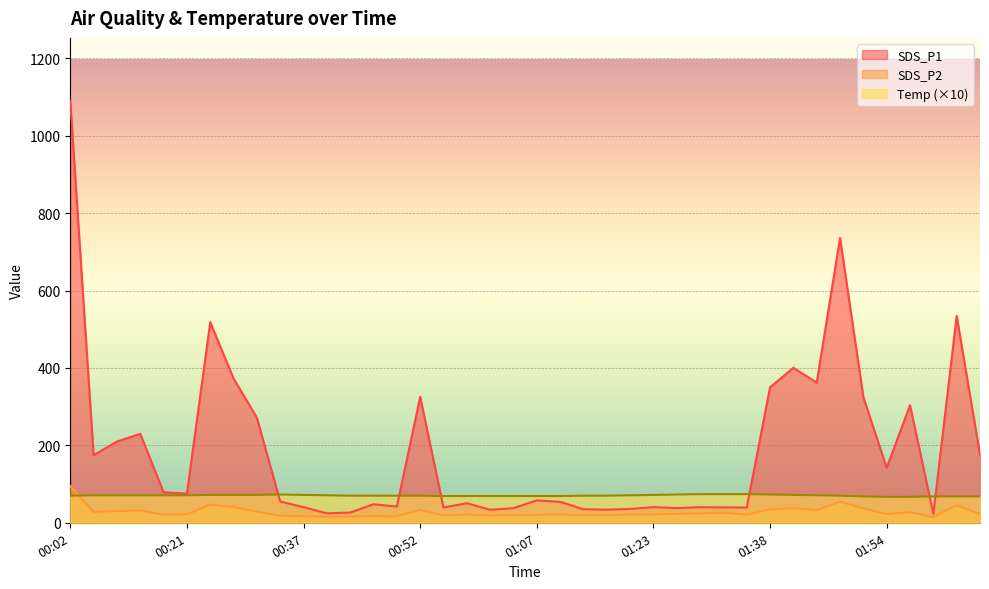

At how many categories does at least one series exceed 709?

2